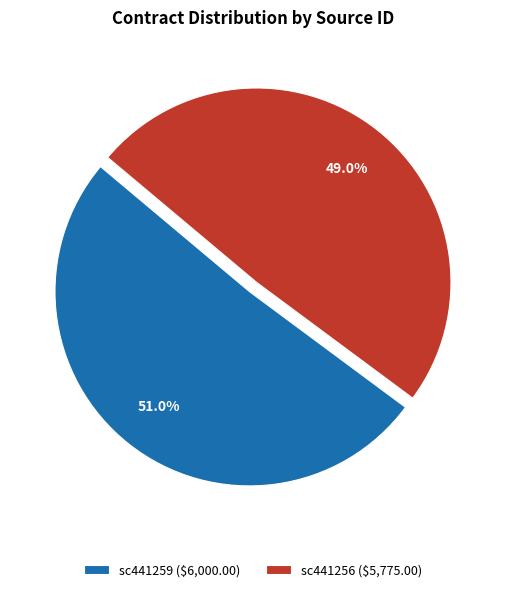

Is it true that sc441256 is 49% of the pie?

True